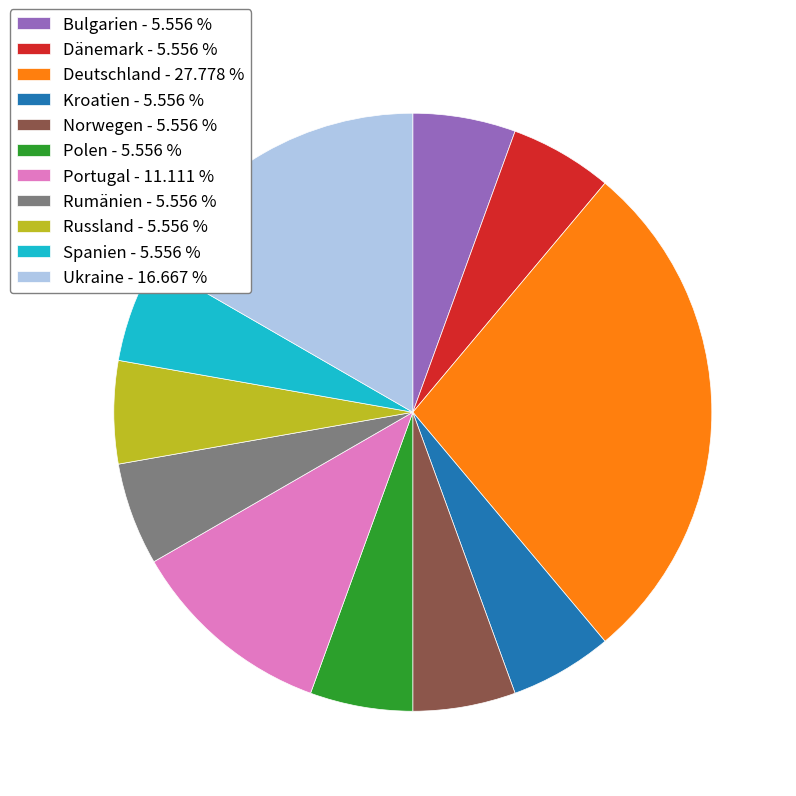

True or false: Bulgarien accounts for 6% of the total.

True